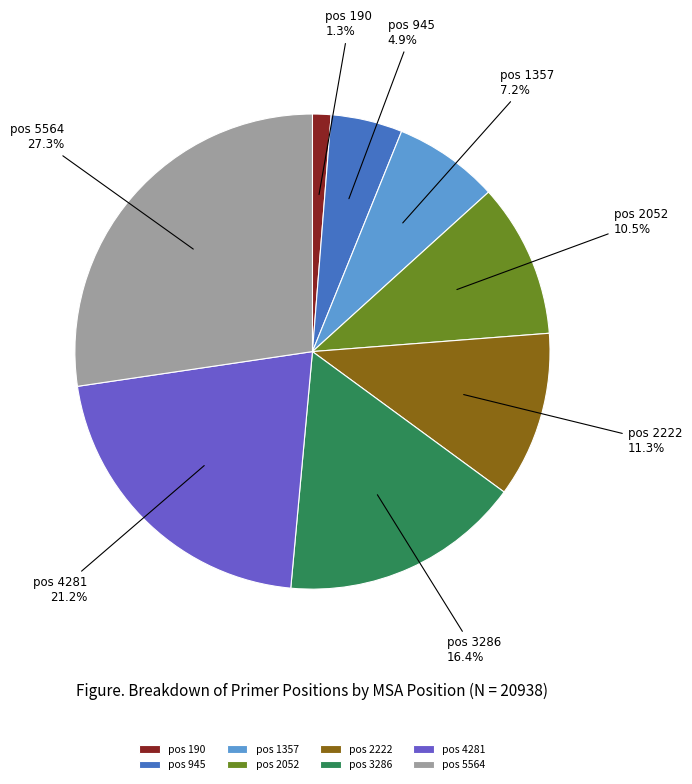

What is the largest slice in the pie chart?

pos 5564